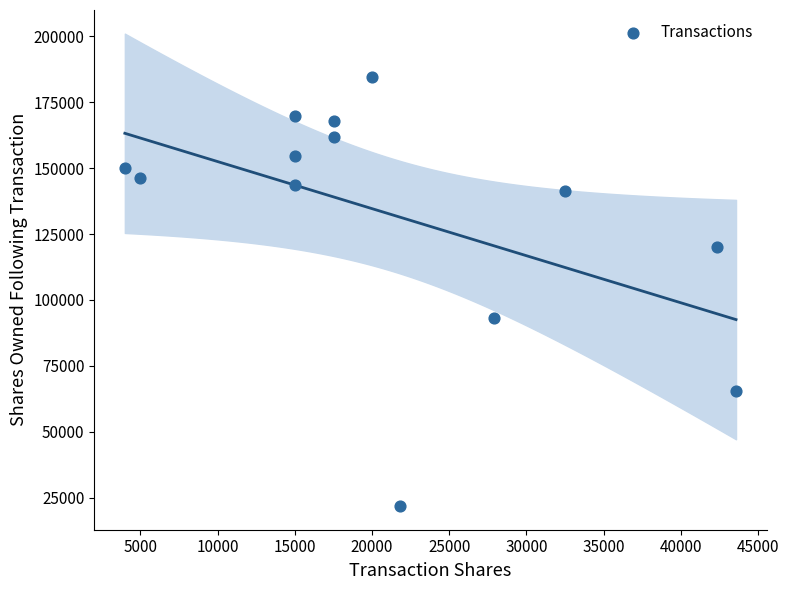

What is the range of Y values (max minus min)?

162822